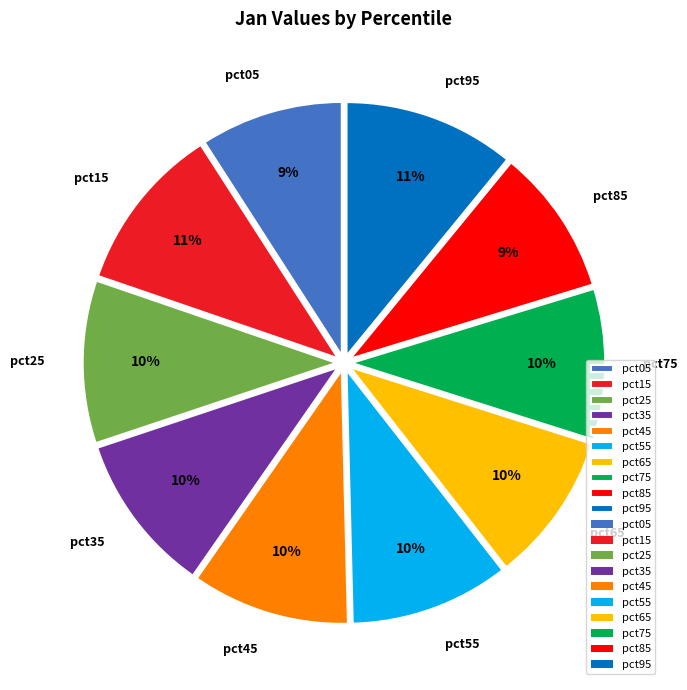

To the nearest percent, what is the average slice percentage?

10%